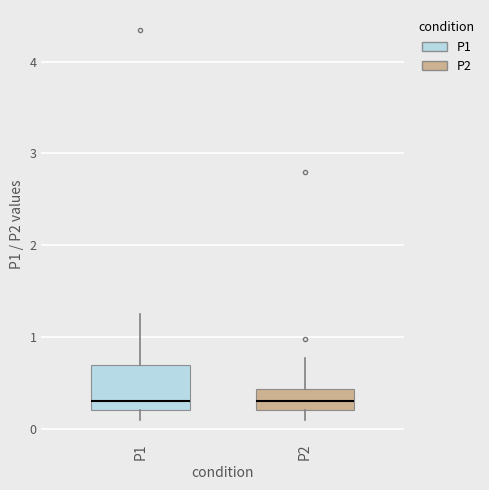

Reading left to right, read every box against the y-axis: the position of its median line, the range the box covers, and the ends of its whiskers. The values are not printed on the chart, so give them approximately, as read against the axis.

P1: median 0.3, box 0.2 to 0.7, whiskers 0.1 to 1.3
P2: median 0.3, box 0.2 to 0.4, whiskers 0.1 to 0.8